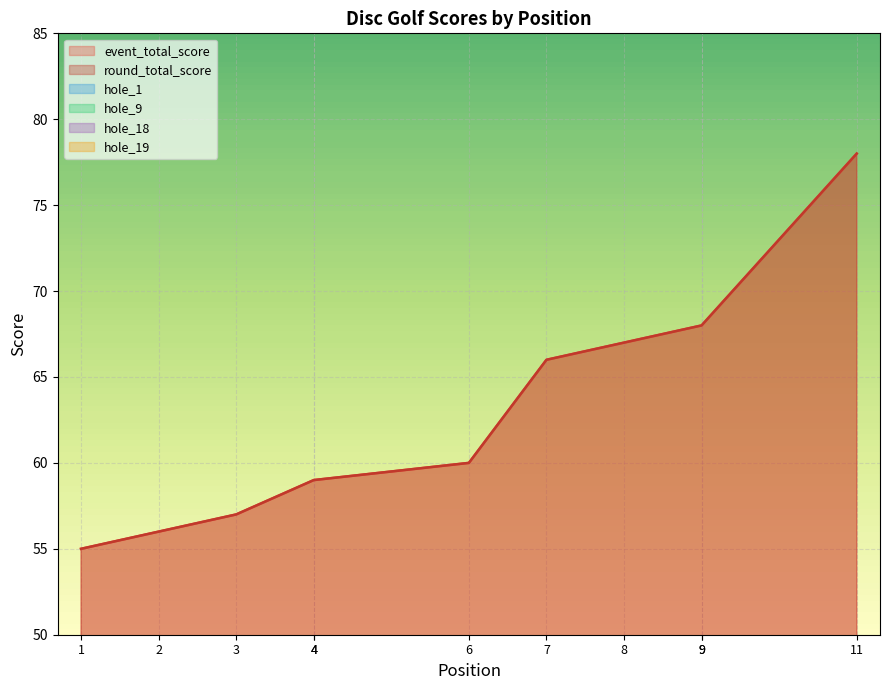

How many distinct data groups are displayed?

6